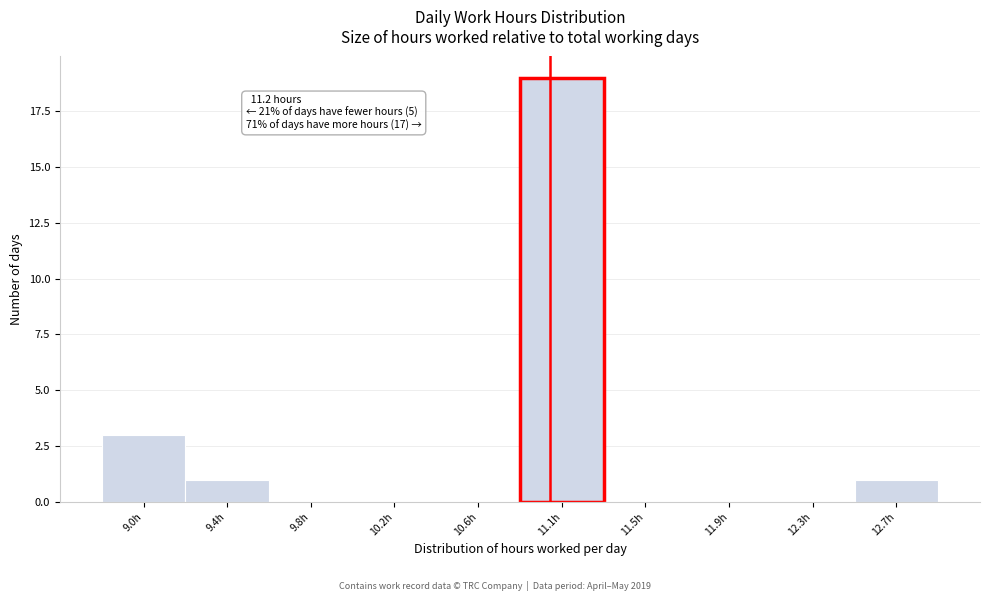

Reading left to right, what are all the values shown in this chart?

9.0h=3	9.4h=1	9.8h=0	10.2h=0	10.6h=0	11.1h=19	11.5h=0	11.9h=0	12.3h=0	12.7h=1